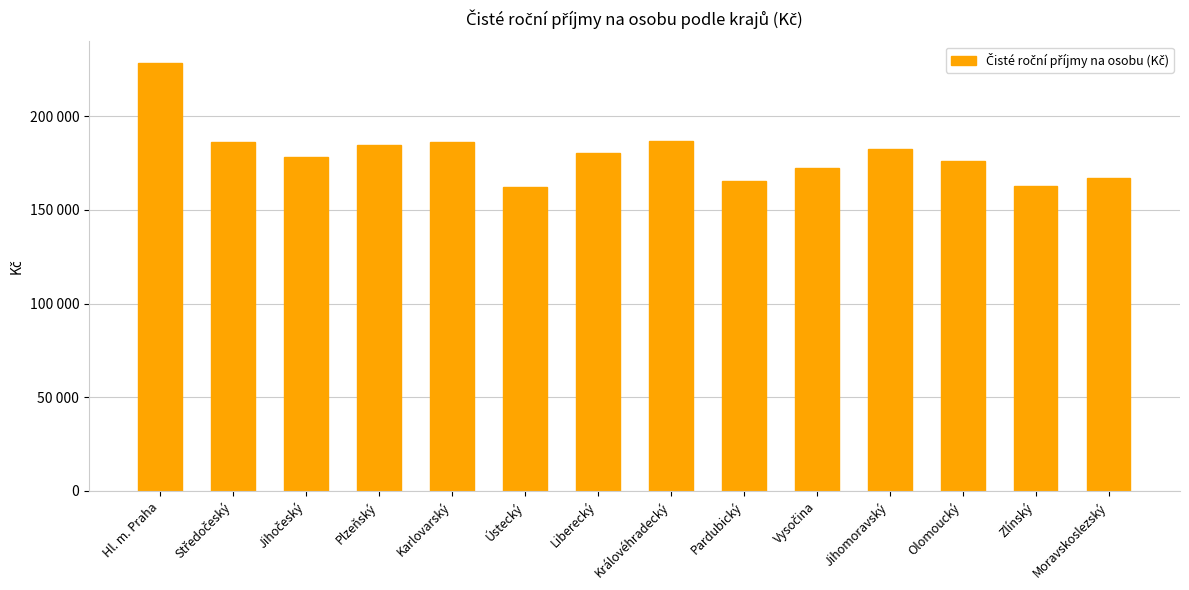

Reading left to right, transcribe all the data shown in this chart.

228441.8	185977.9	178466.7	184784.7	186389.9	162102.1	180199.0	186542.9	165349.8	172334.3	182610.8	176287.0	162564.3	166906.8